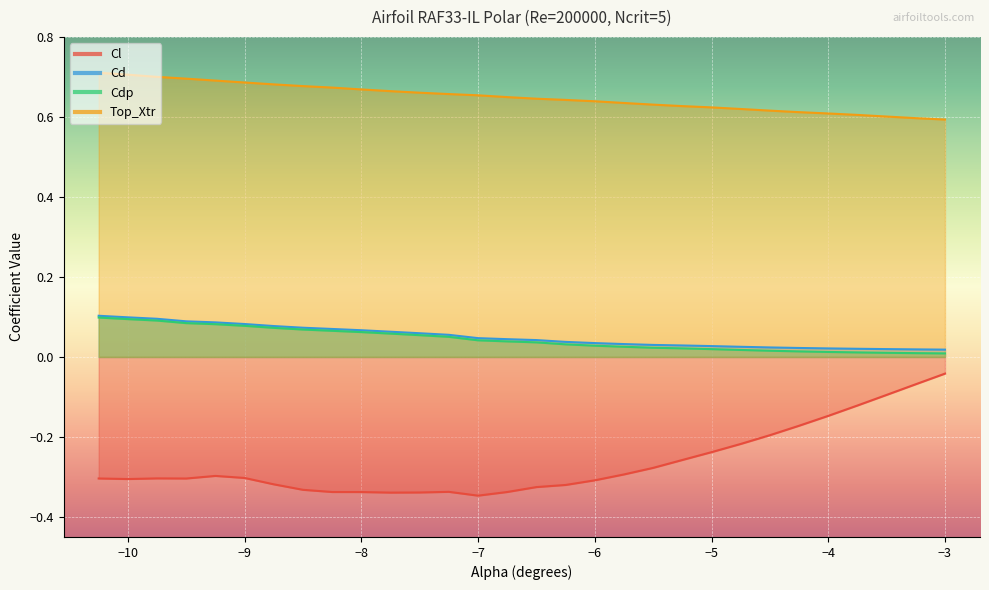

Is it true that Cd equals 0.0 at 14?

False